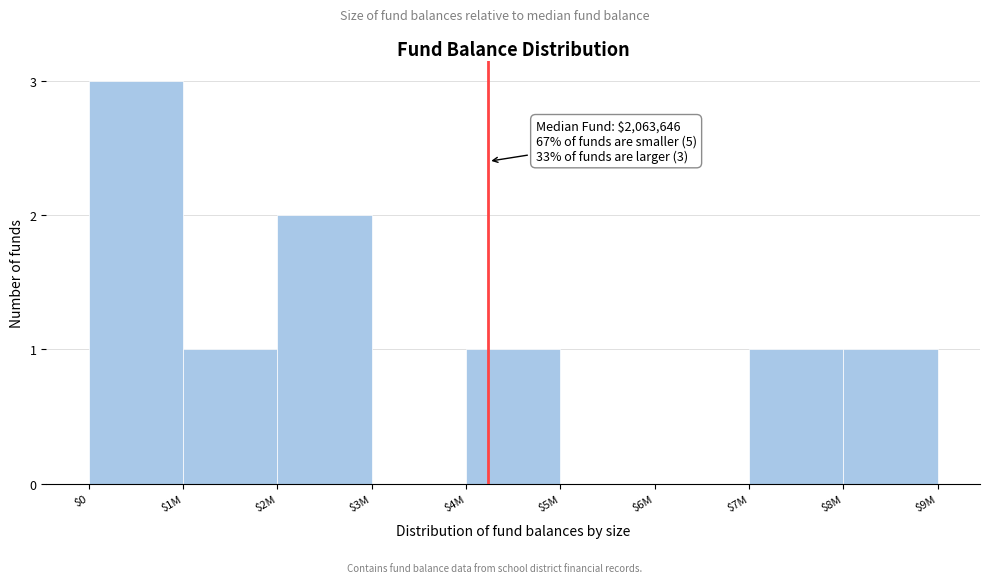

Which label corresponds to the largest value in the chart?

$0